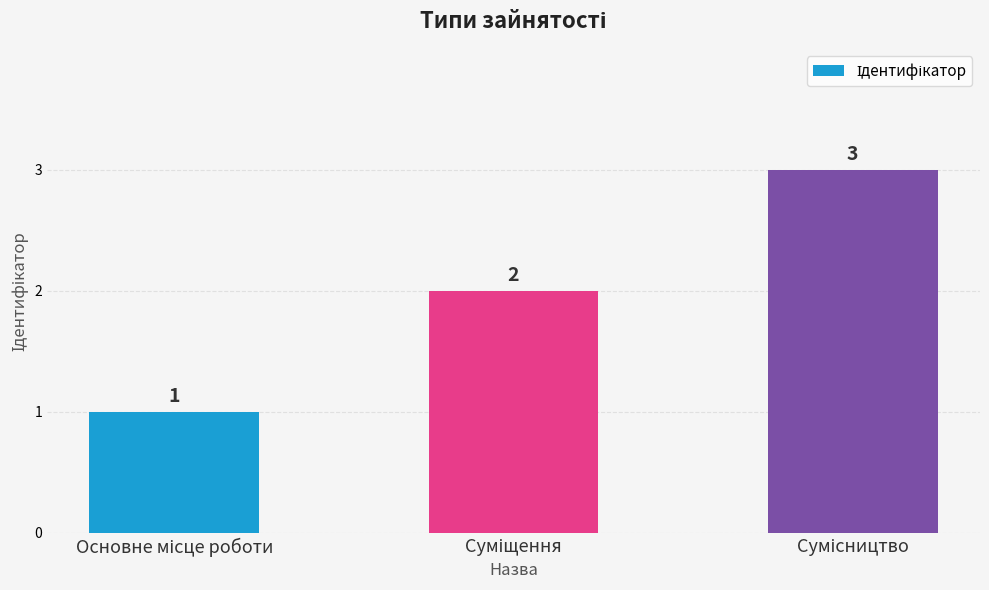

Are the bars grouped side by side (vs. stacked)?

No